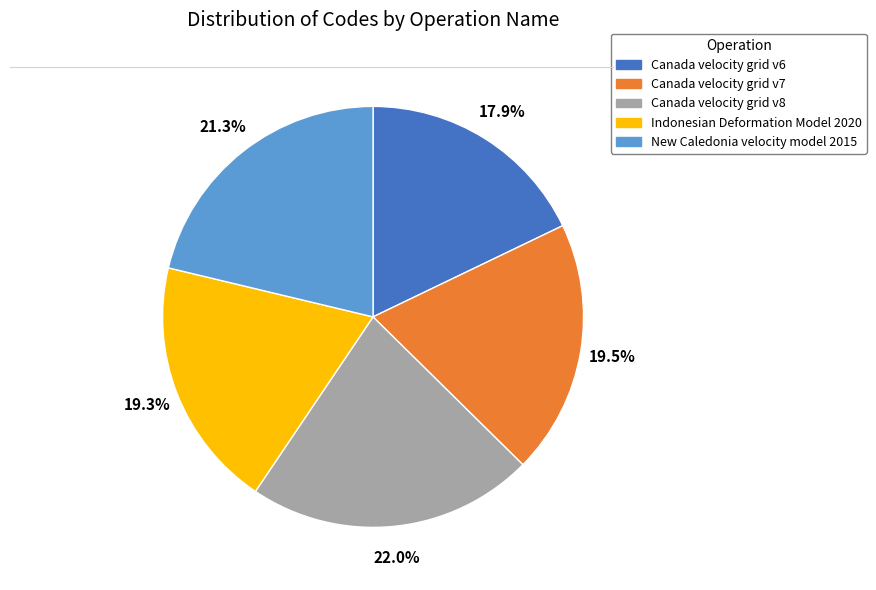

What percentage is the Canada velocity grid v8 slice, to the nearest percent?

22%